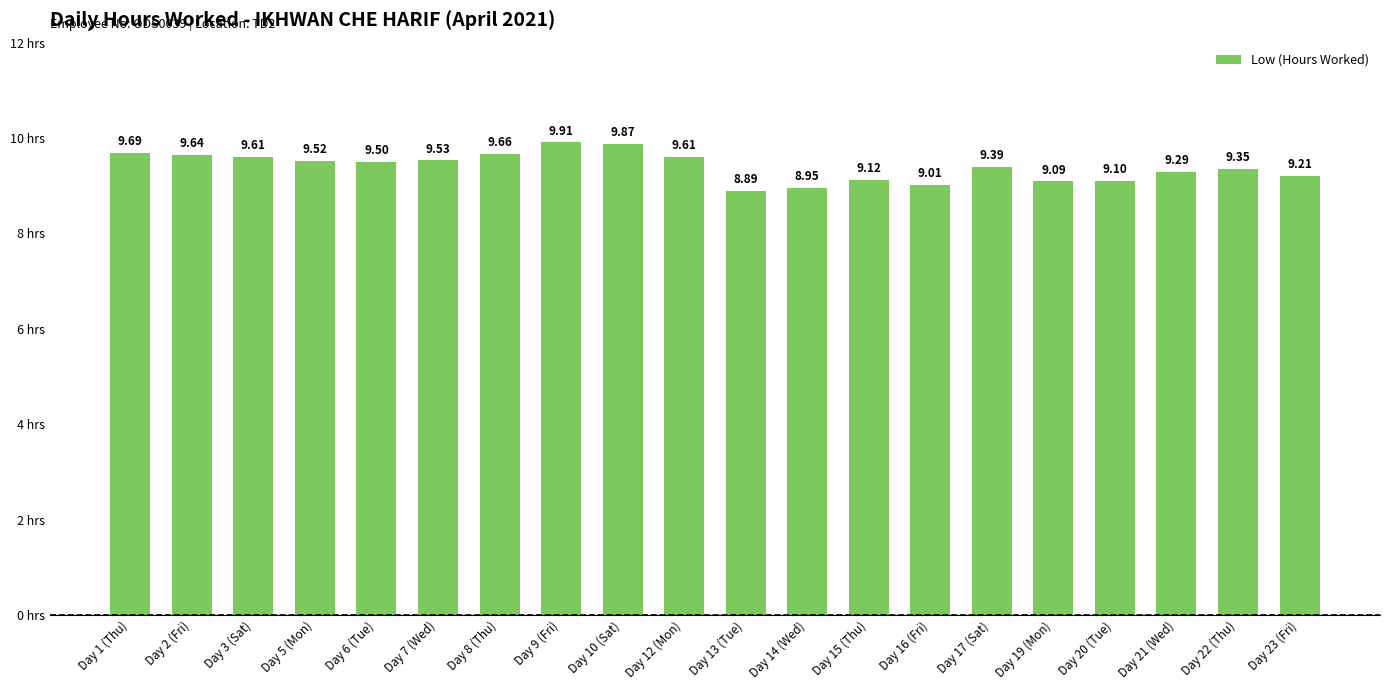

How many categories are shown in the chart?

20